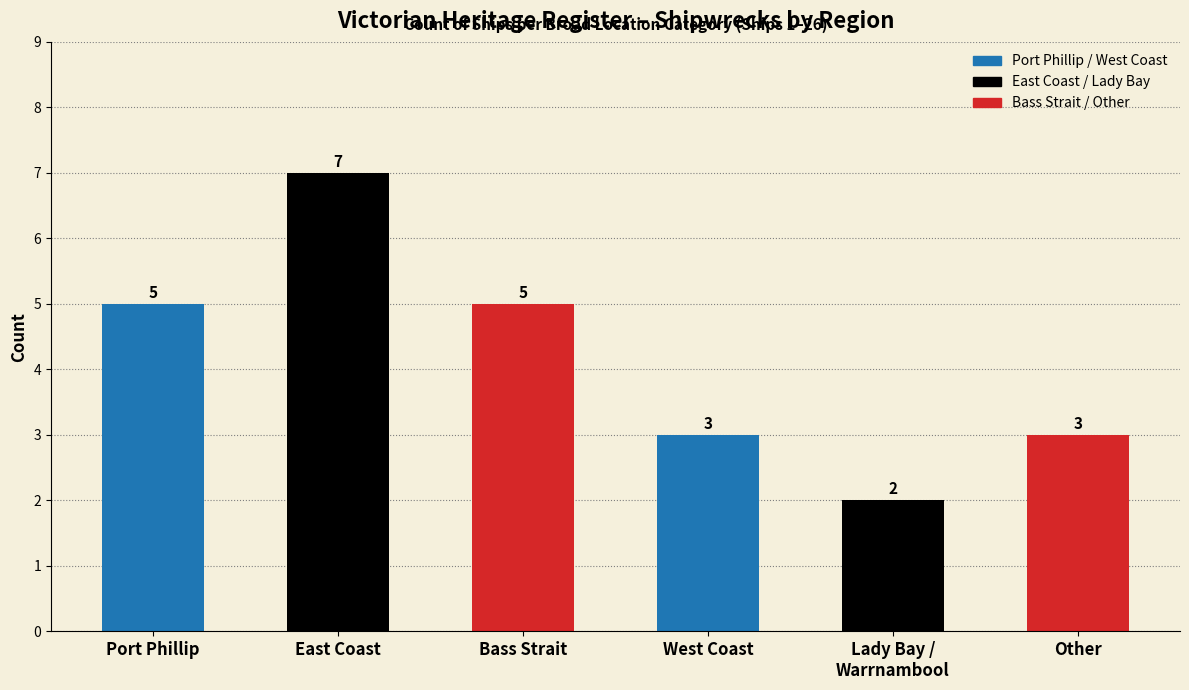

What is the label of the 2nd bar from the left?

East Coast